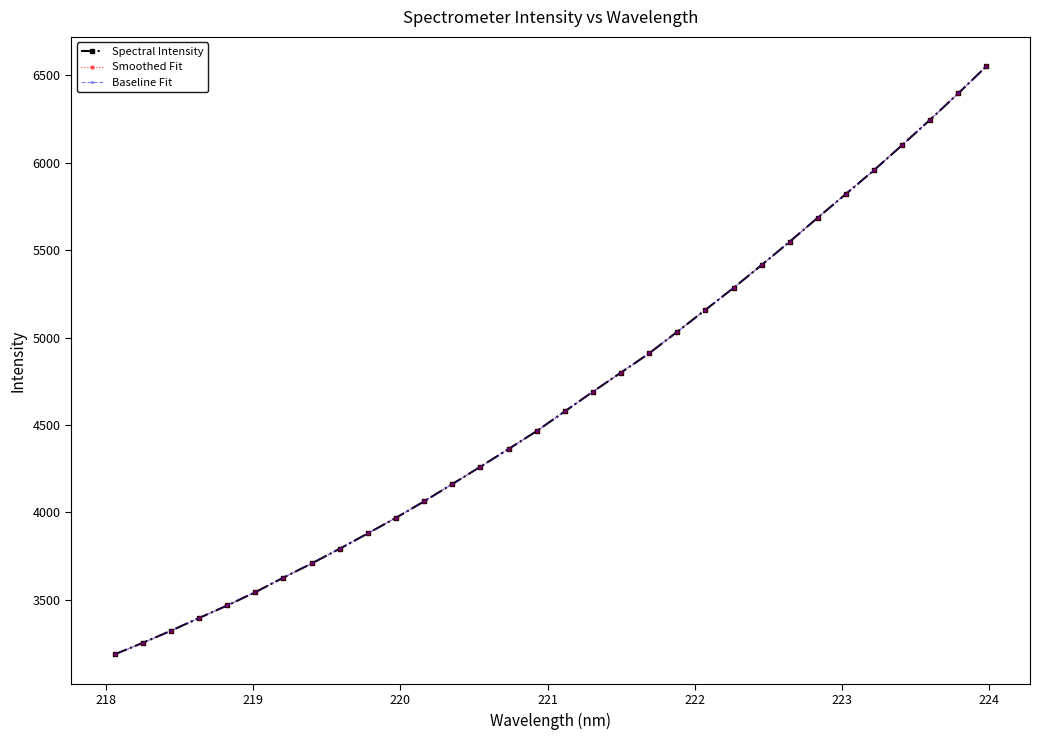

Does the chart have visible grid lines?

No